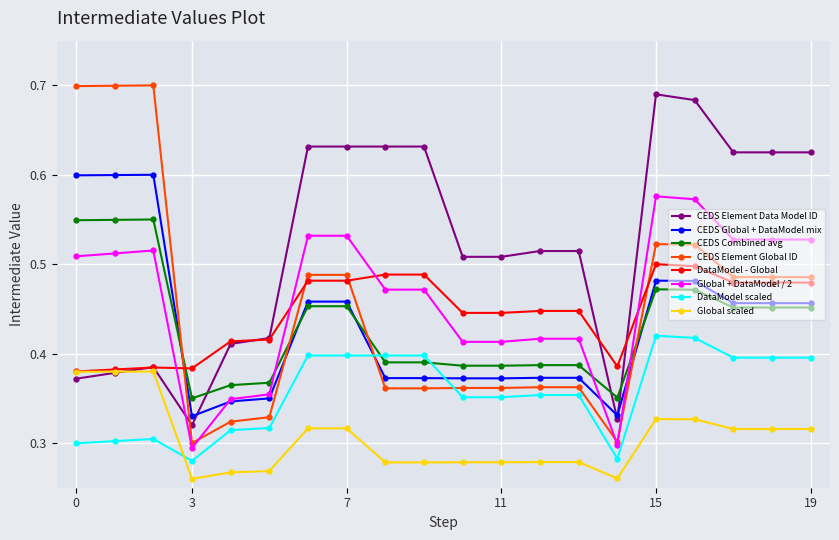

How many times do CEDS Element Data Model ID and Global + DataModel / 2 cross each other?

1